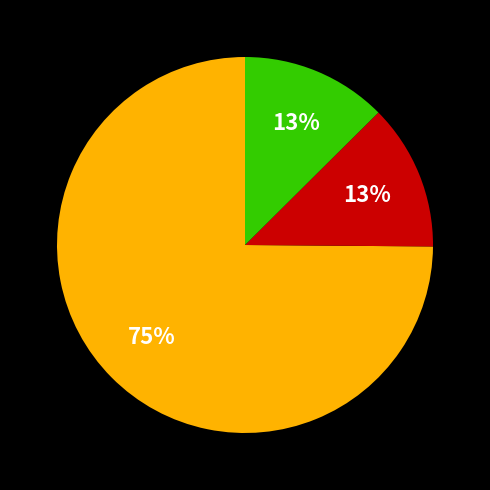

To the nearest percent, what is the average slice percentage?

33%